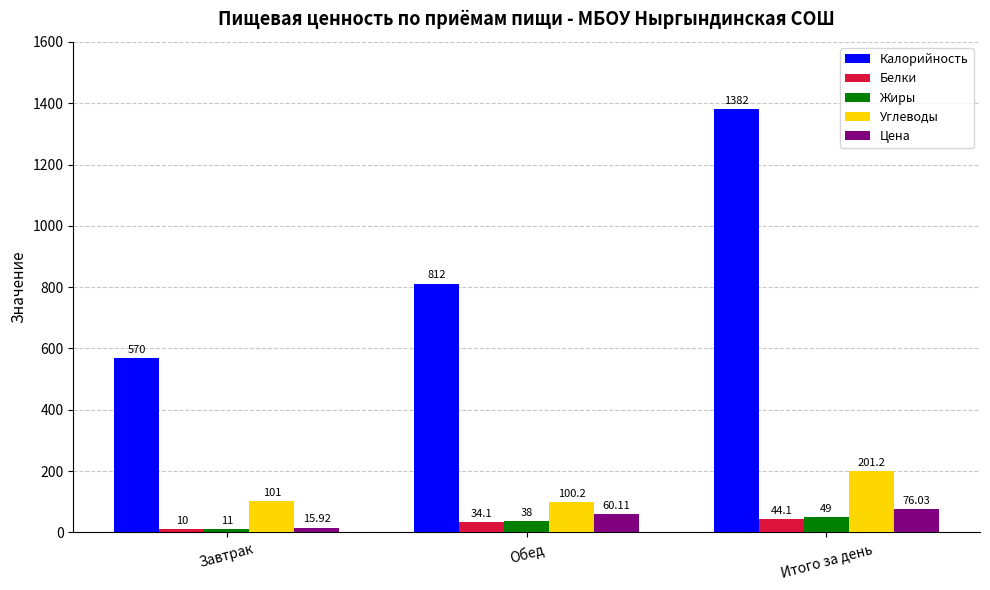

What is the difference between the highest and lowest values at Завтрак?

560.0